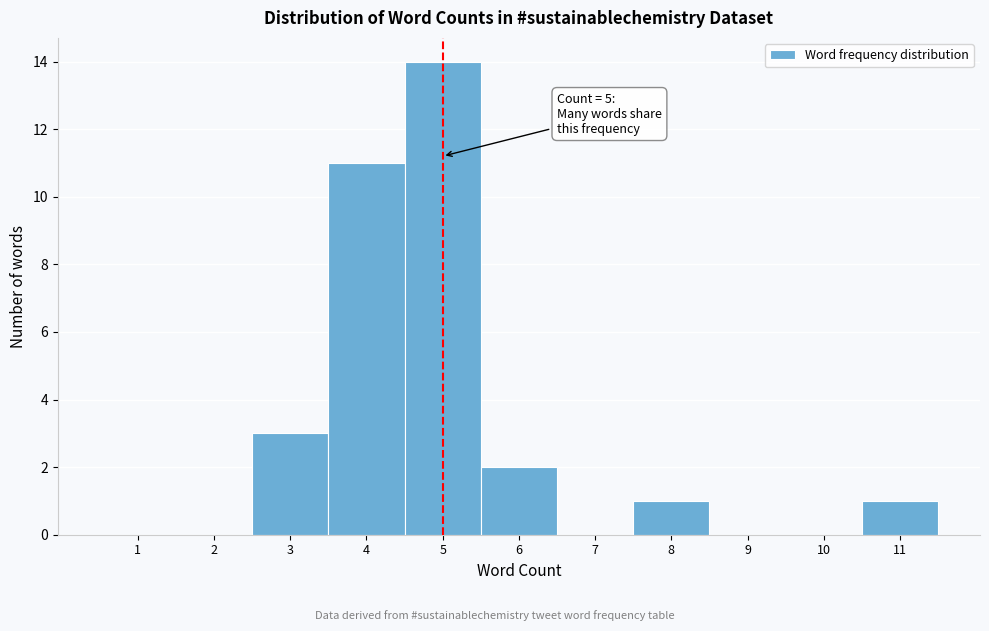

Which range on the x-axis has the tallest bar?

4.5 to 5.5